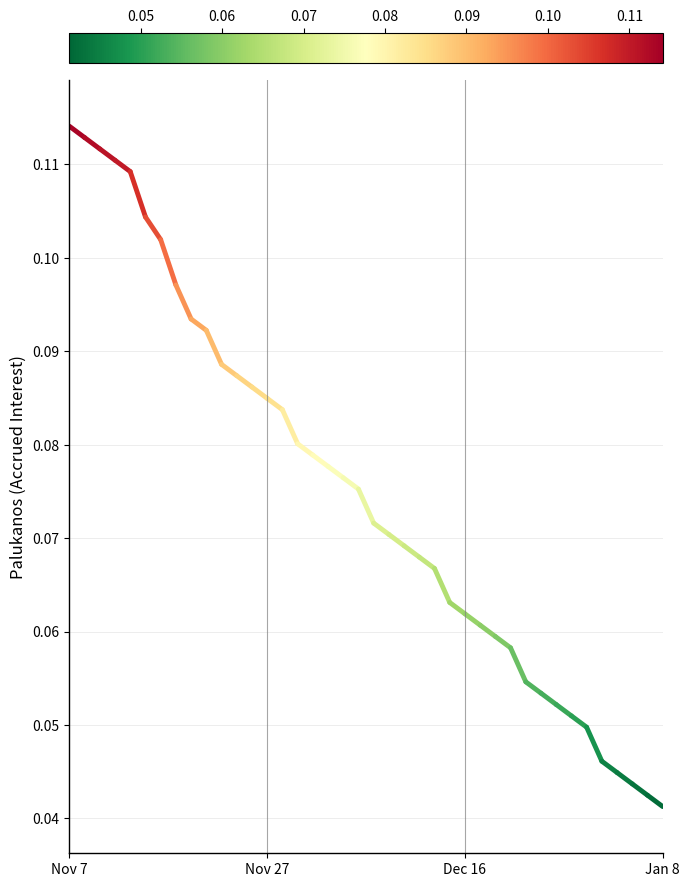

The value at Nov 7 is 0.1. True or false?

True